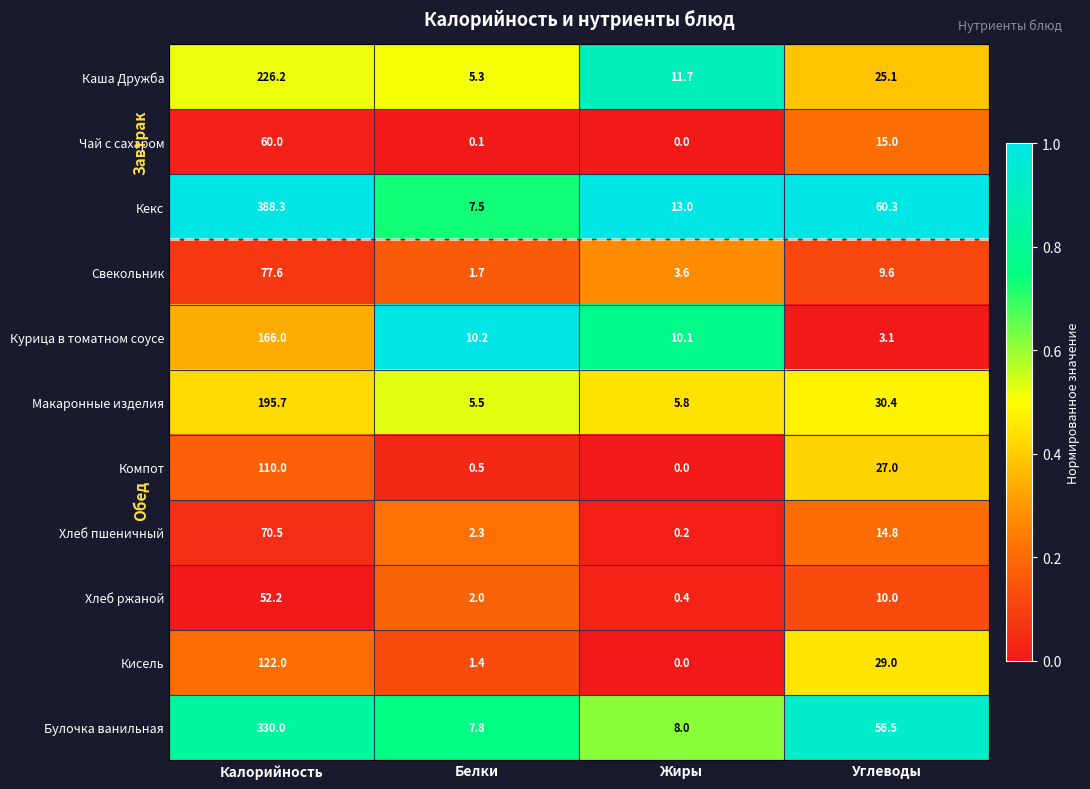

Count the number of categories in the chart.

4